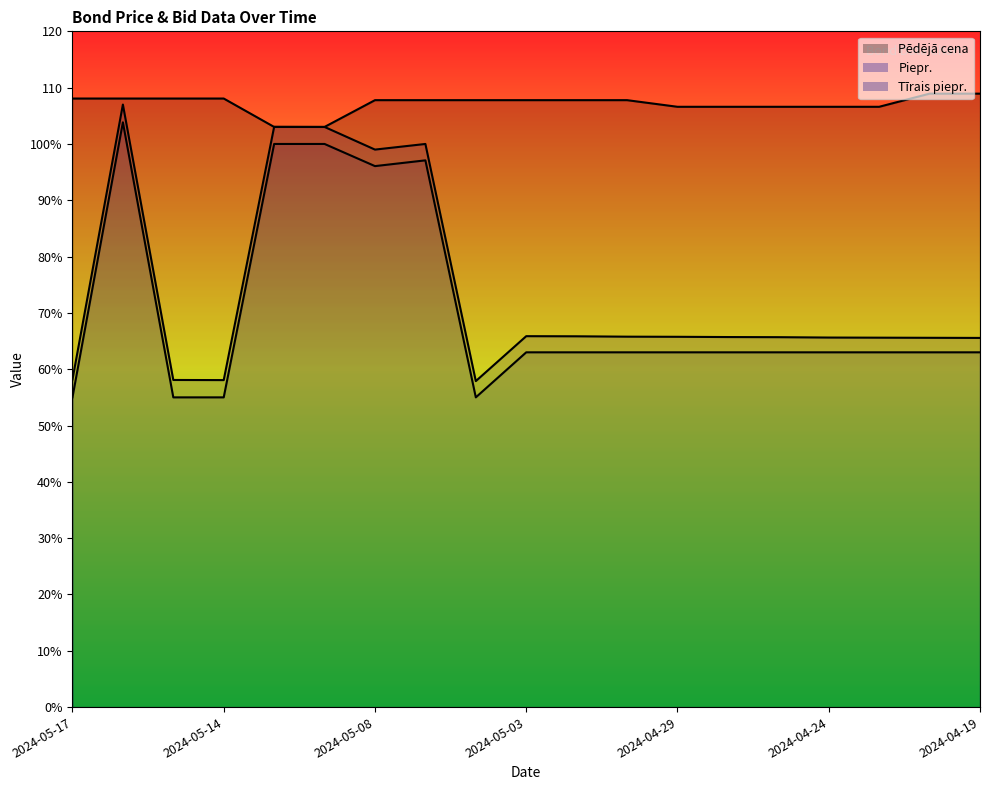

What is the average value of the Pēdējā cena series?

107.1